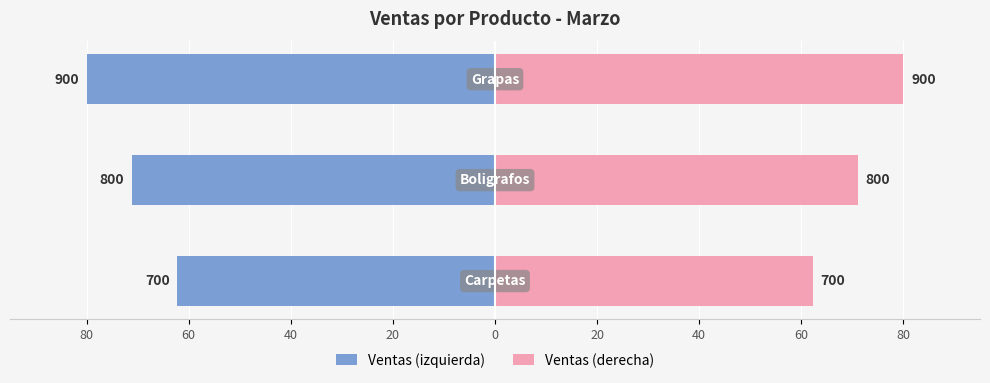

Rank the series by their maximum value, from lowest to highest.

Ventas (izquierda), Ventas (derecha)